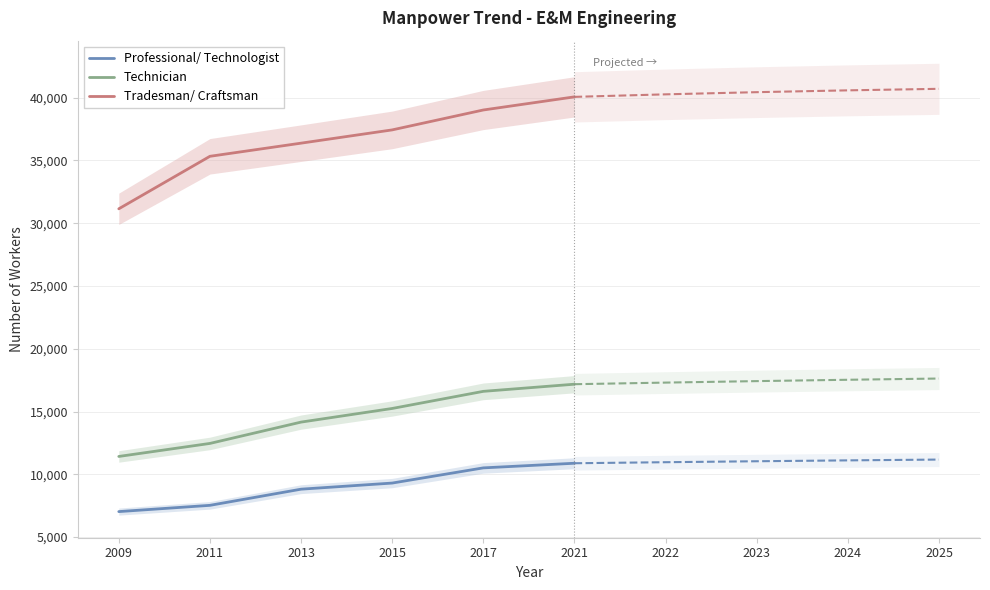

Where does the Professional/ Technologist series first go above 9304?

2017